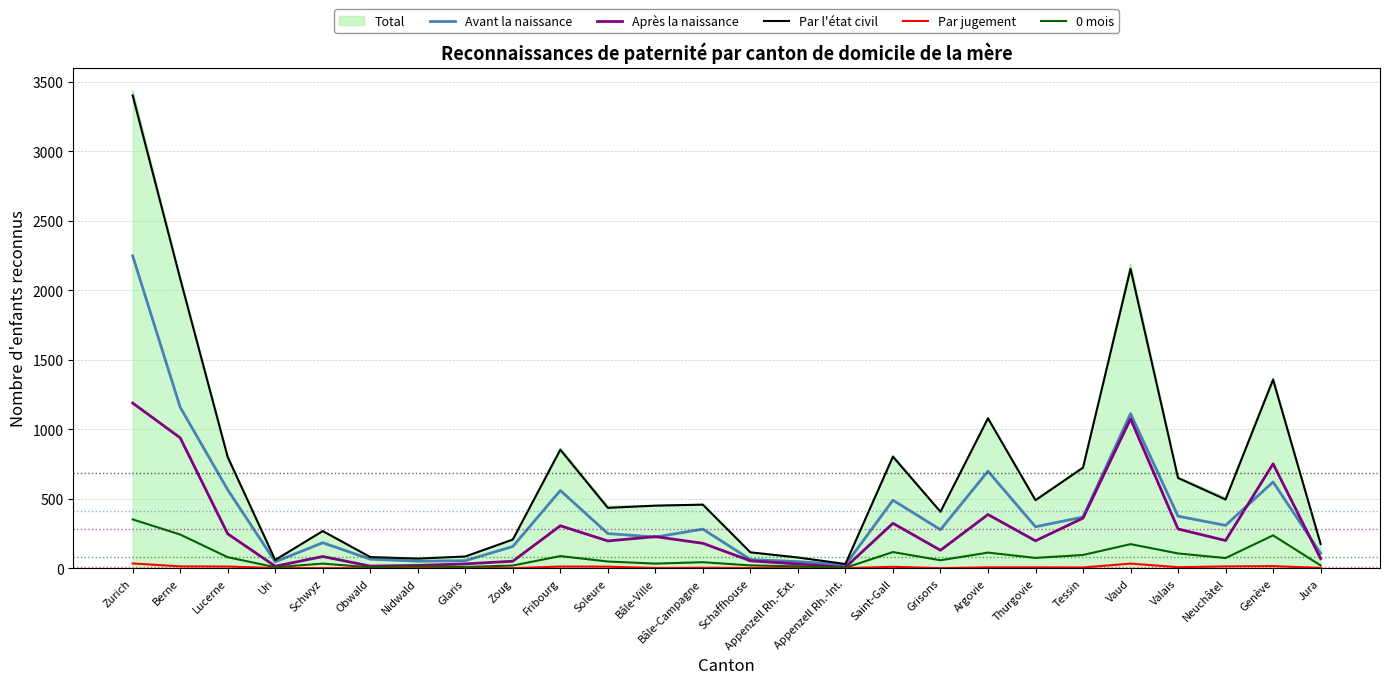

Which series changed the most between Zurich and Bâle-Ville?

Total